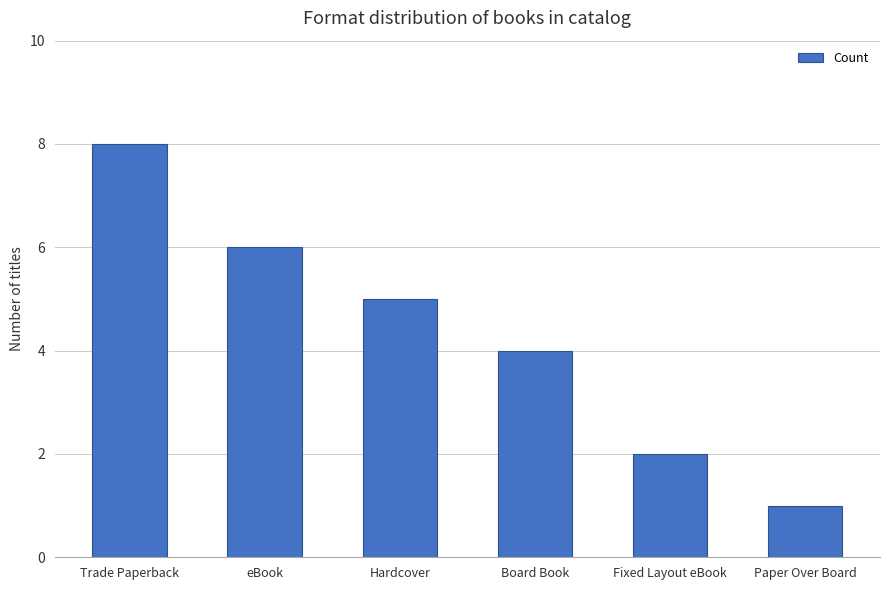

At which category does the chart reach its minimum across all series?

Paper Over Board